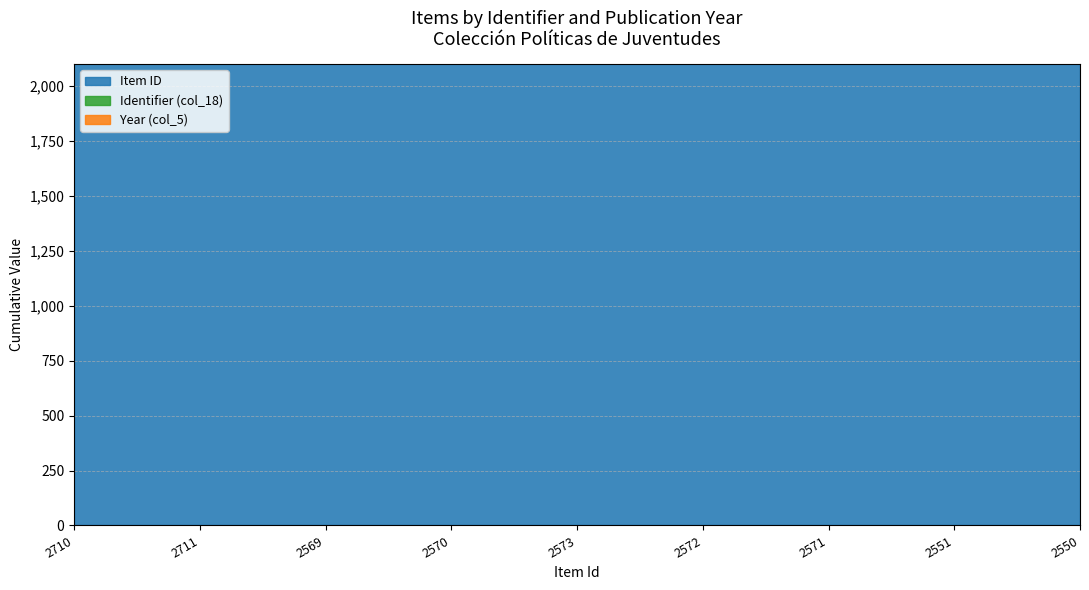

What is the minimum value shown in the chart?

24